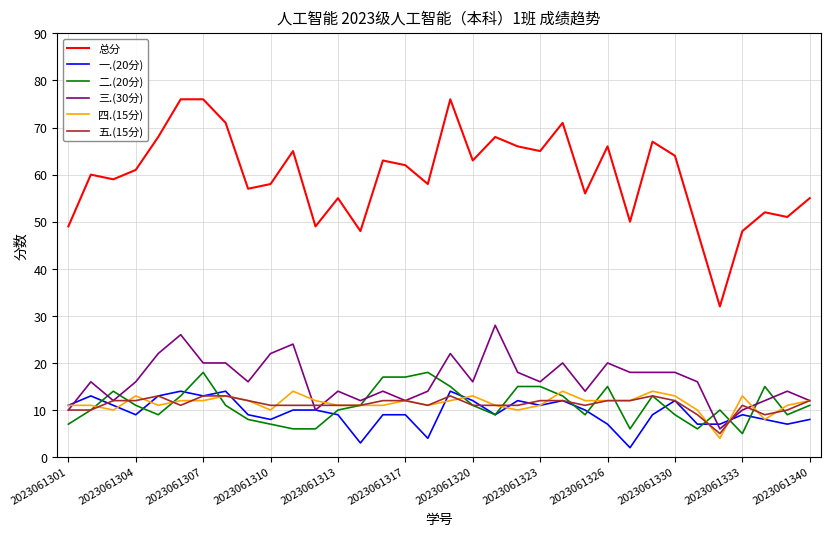

True or false: 五.(15分) and 总分 cross at least once.

False